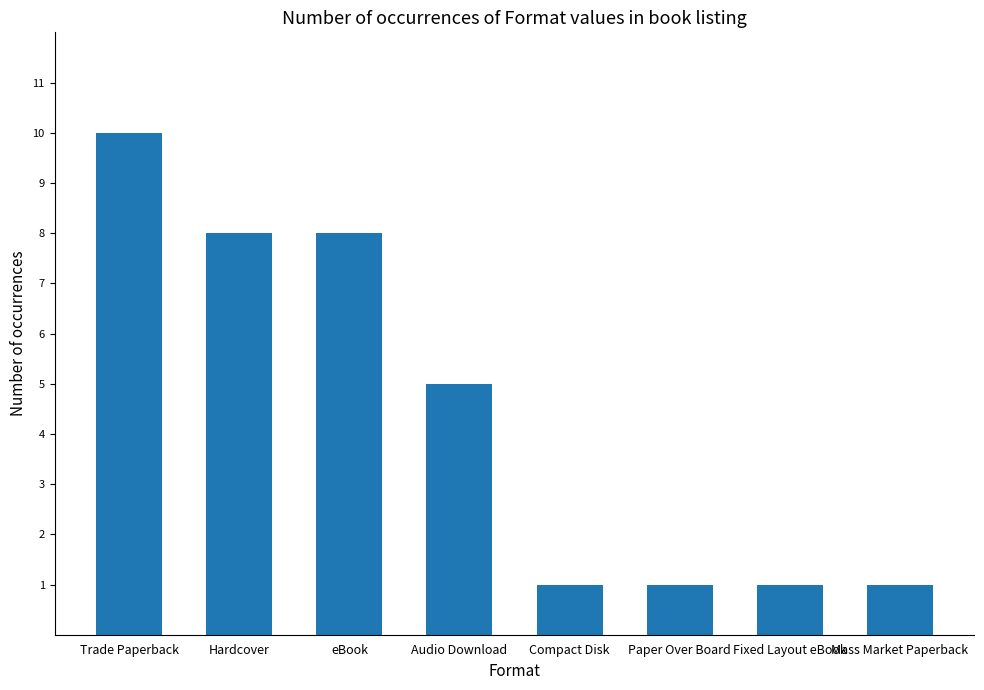

What value does the data have at Compact Disk?

1